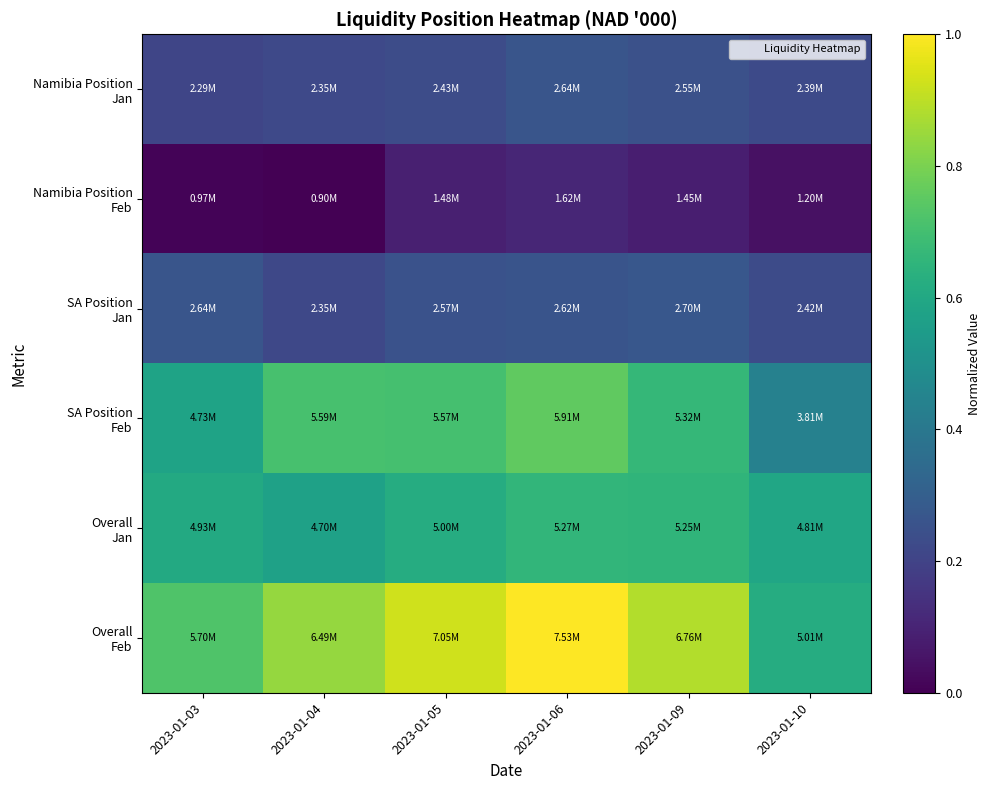

At which category is the sum across all series the highest?

2023-01-06